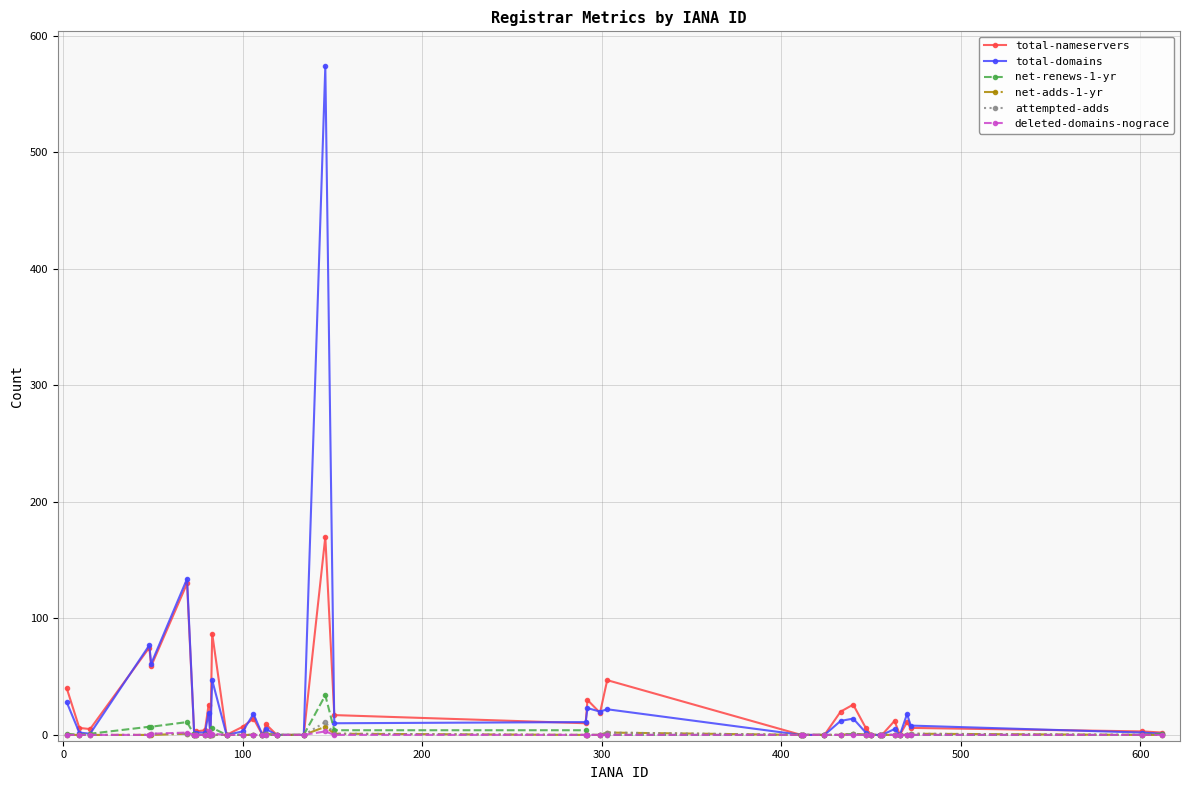

What is the sum of all total-domains values?

1121